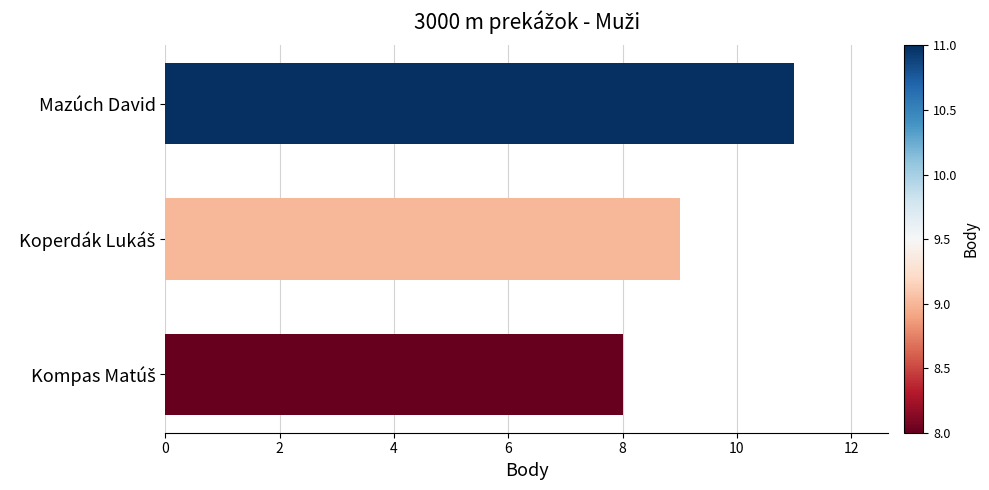

What is the value of the 2nd bar from the top?

9